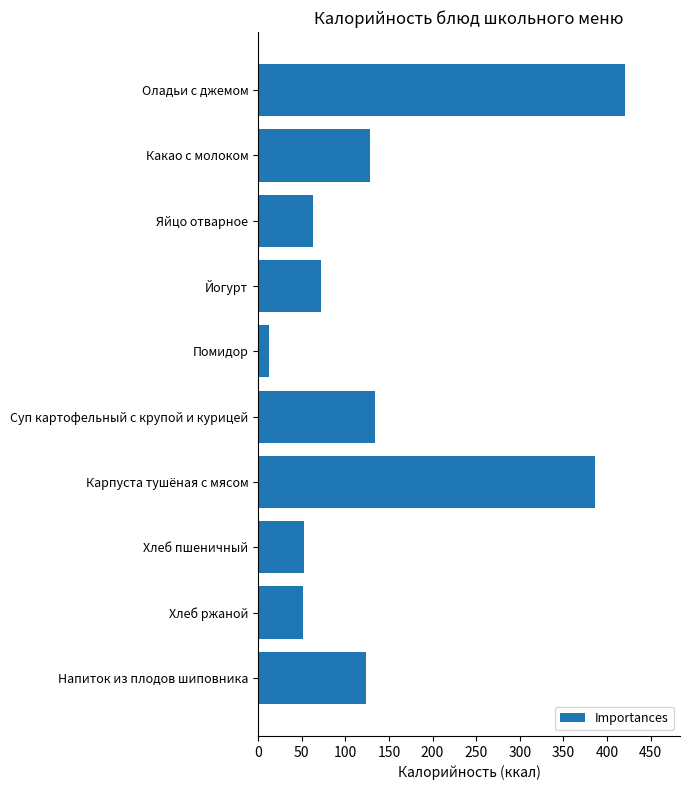

The value at Хлеб пшеничный is 52.3. True or false?

True